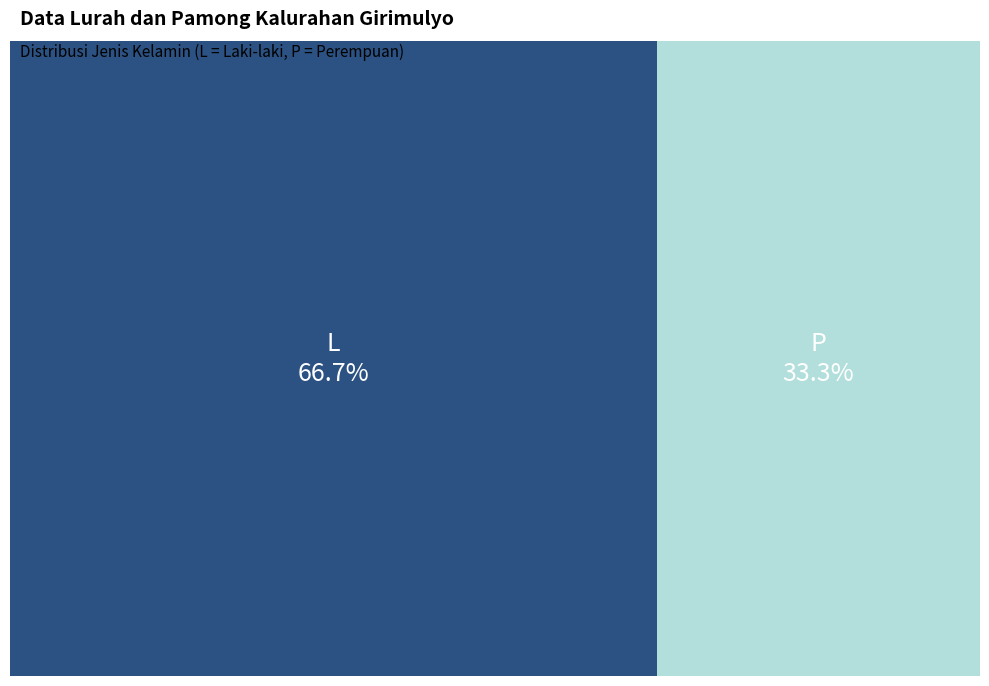

How many segments does this pie chart have?

2